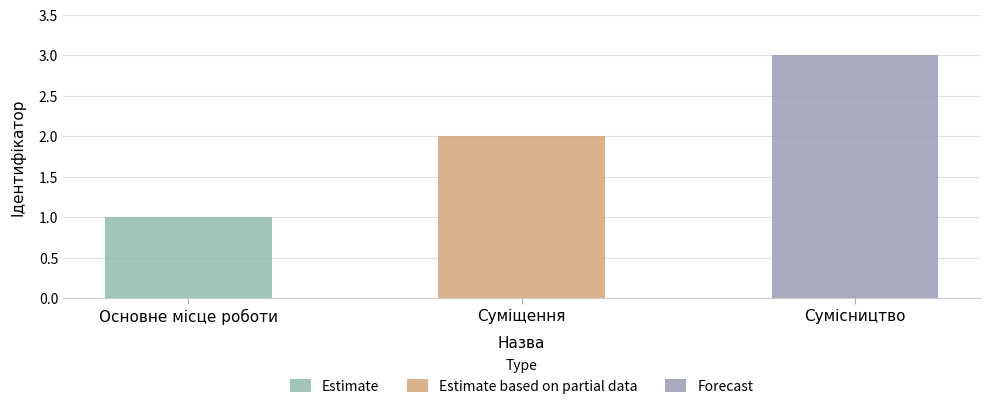

Reading right to left, list all the values displayed in this chart.

Сумісництво=3	Суміщення=2	Основне місце роботи=1